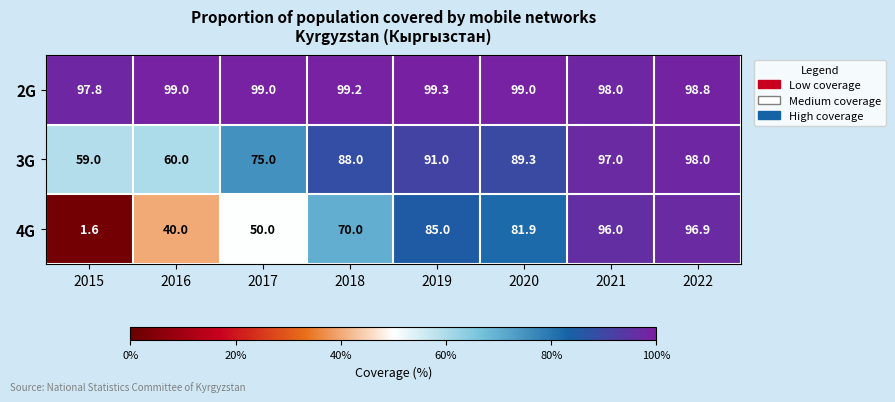

Rank the series by their average value, from lowest to highest.

4G, 3G, 2G